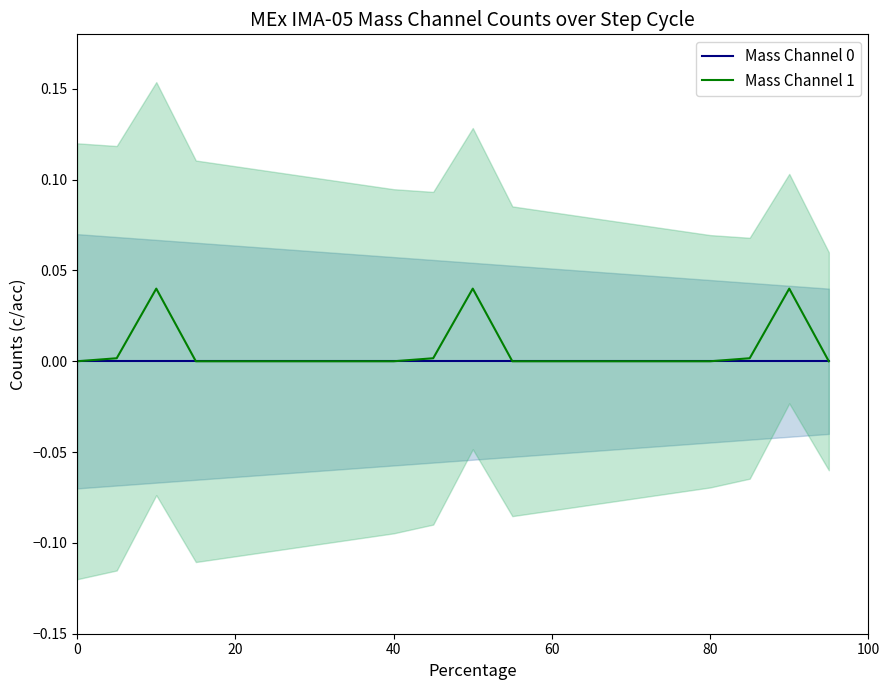

What are all the series names shown in the legend?

Mass Channel 0, Mass Channel 1